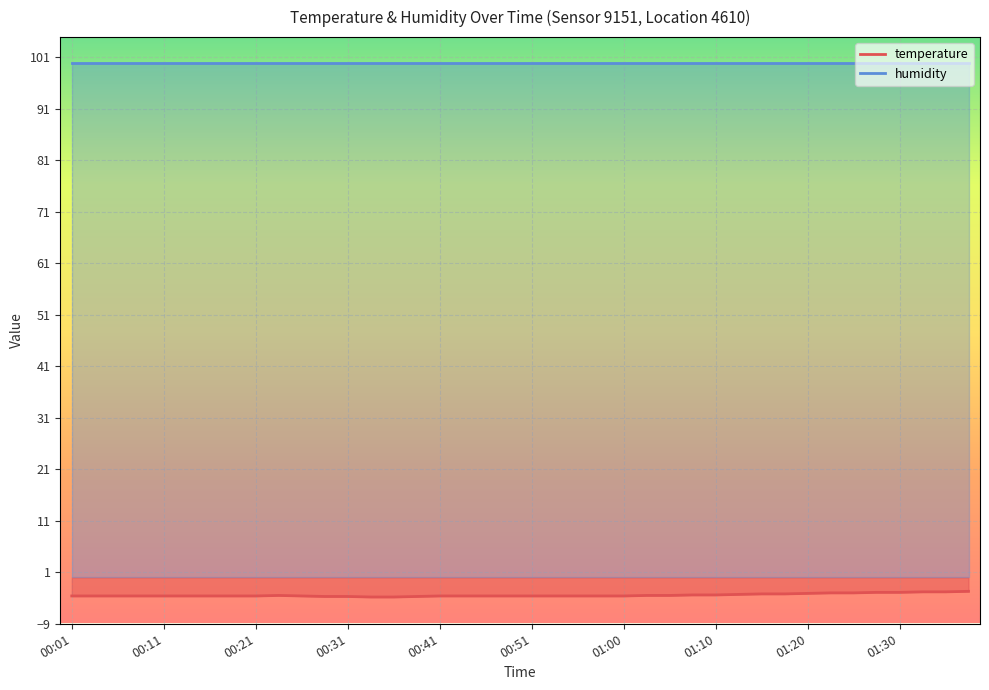

What is the change in value from 00:43 to 01:15?

+0.4